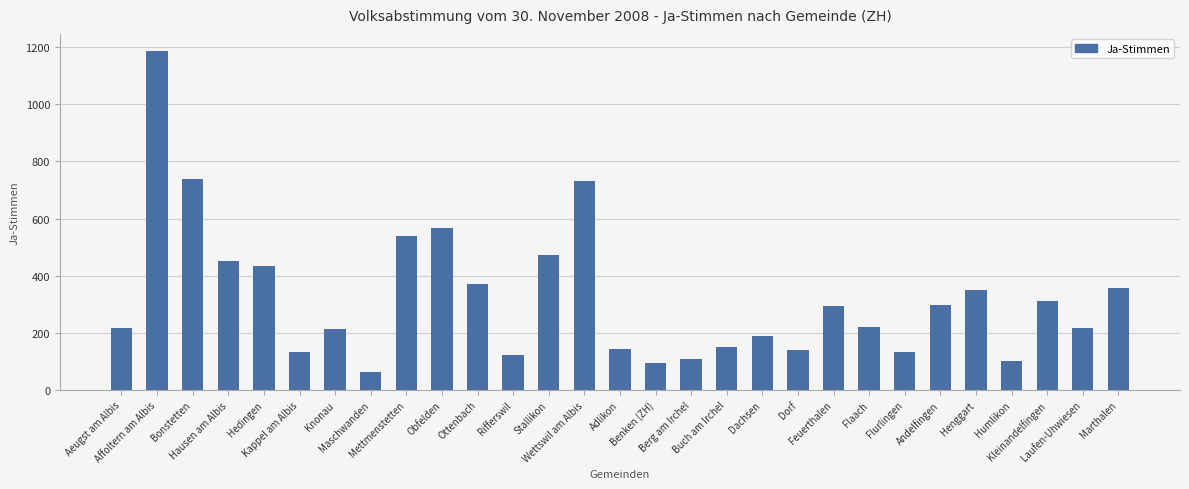

What is the approximate value at Kleinandelfingen, to the nearest 50?

300